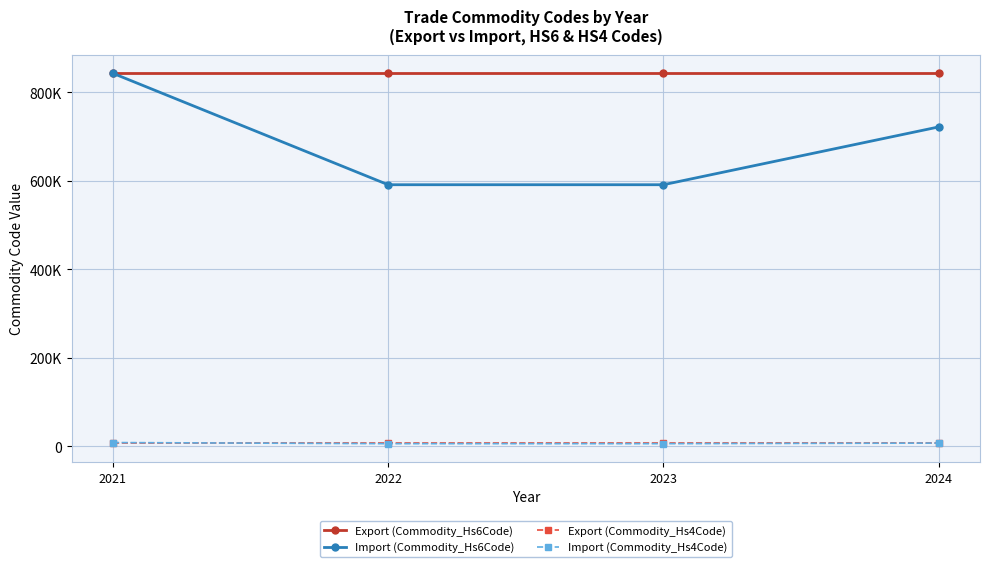

Does the chart display data point markers on the line(s)?

Yes